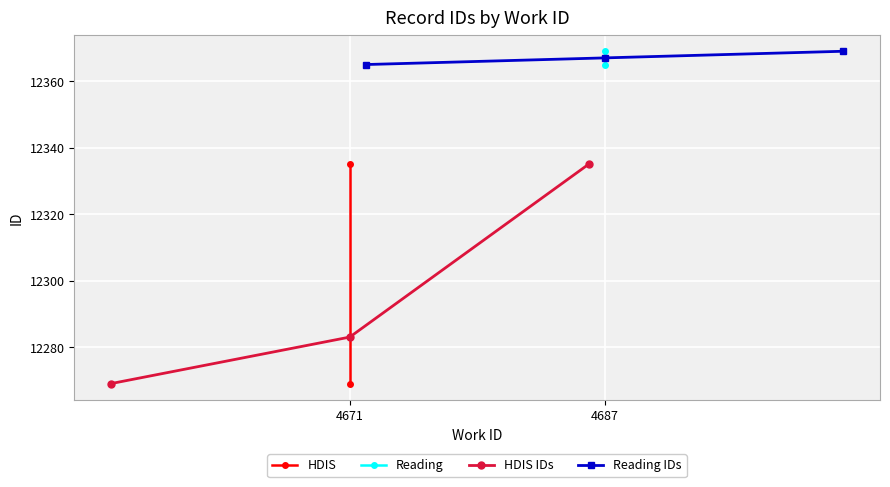

At which category is the sum across all series the highest?

2